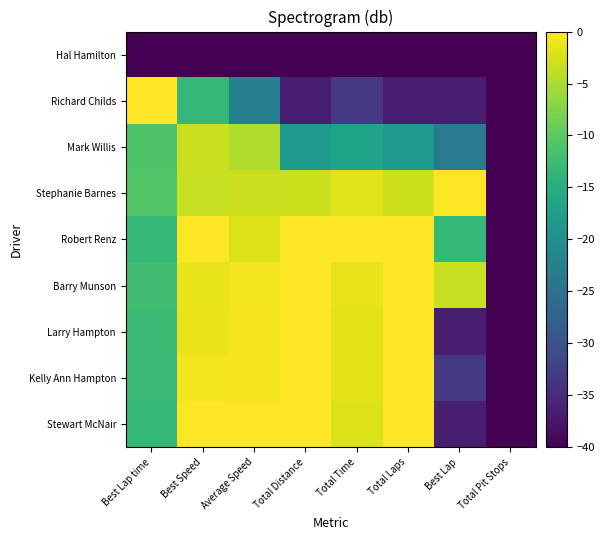

How many categories are shown in the chart?

8